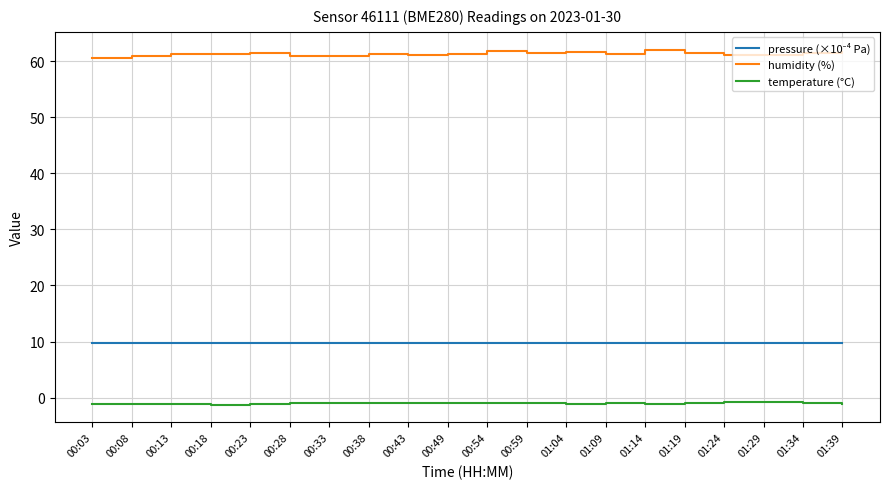

Which series has the widest spread of values?

humidity (%)